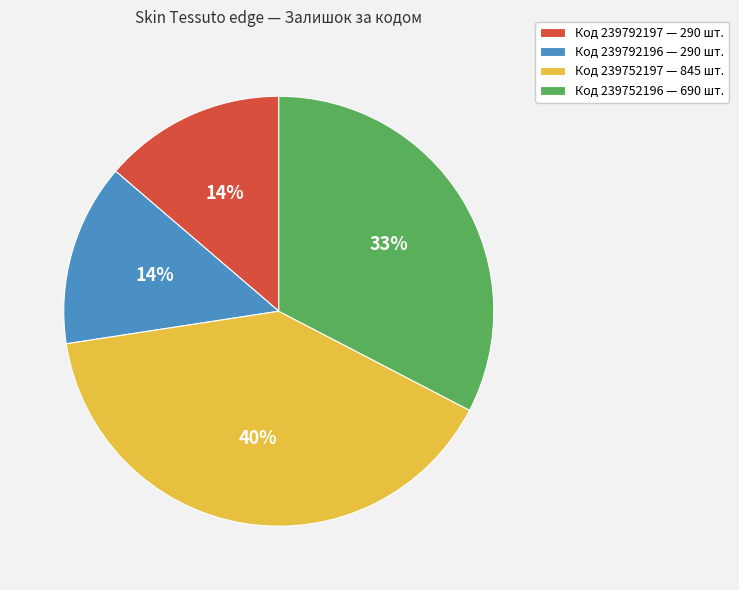

To the nearest percent, what is the average slice percentage?

25%